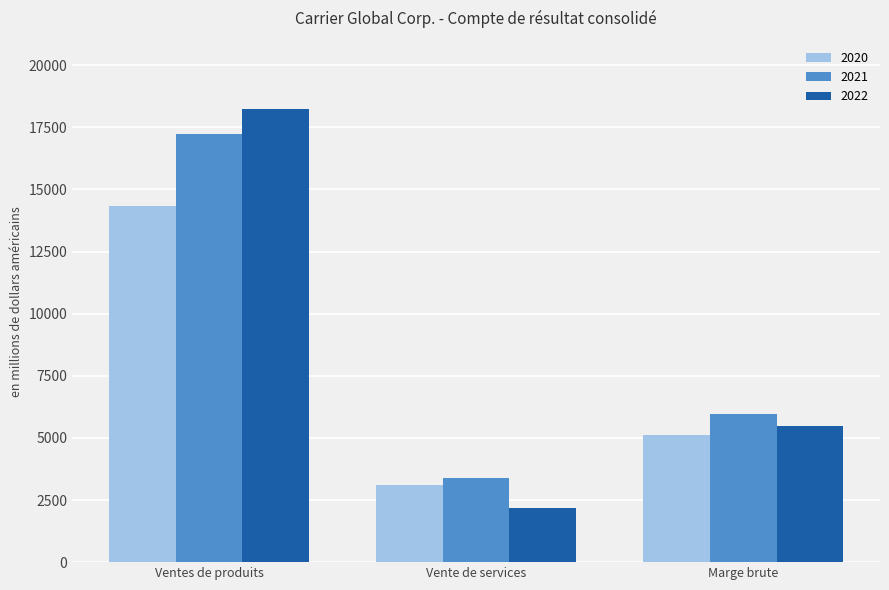

What is the average value of the 2022 series?

8628